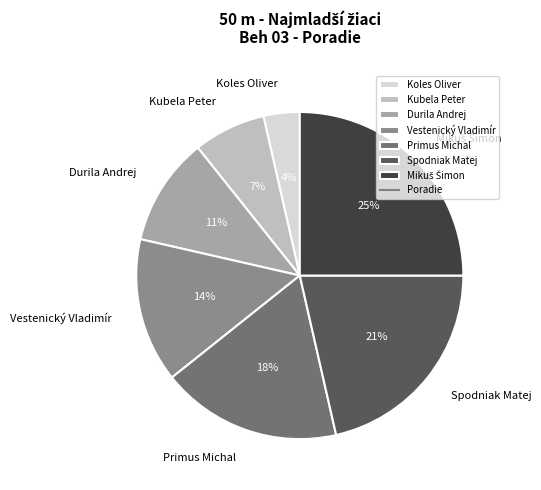

Does Spodniak Matej account for over 50% of the chart?

No